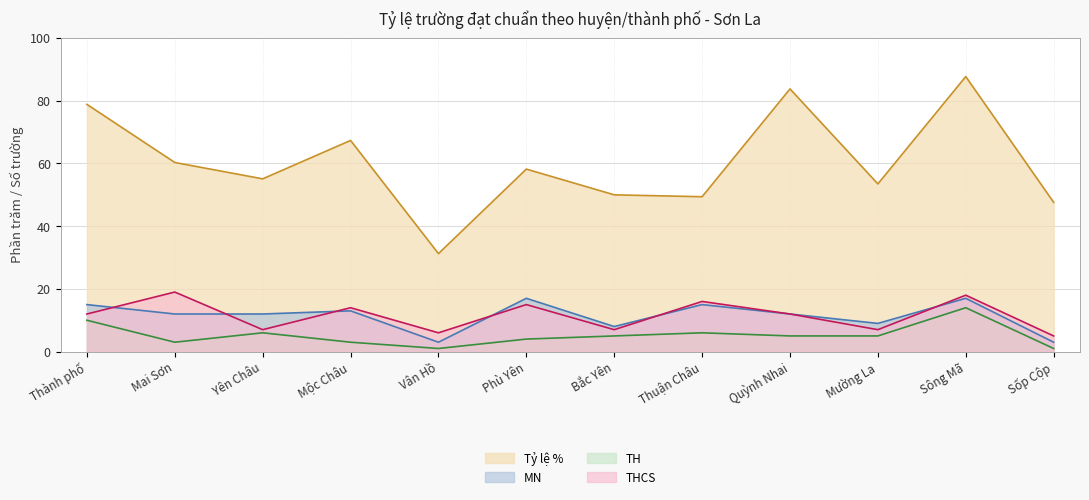

At which category does Tỷ lệ % reach its first local valley?

Yên Châu